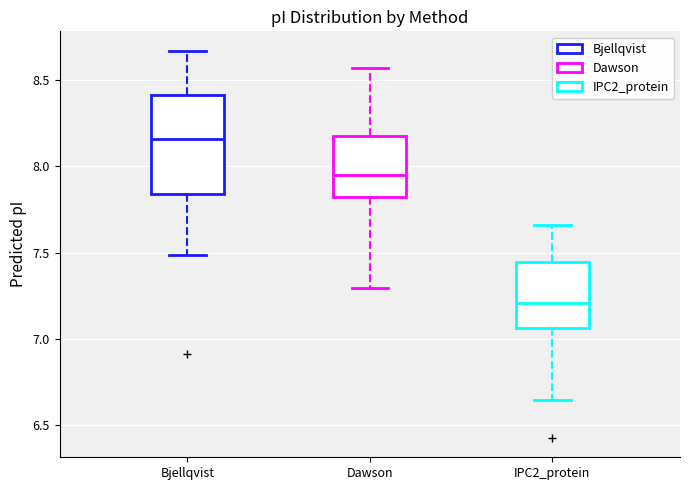

Comparing the boxes themselves (not the whiskers), which one is the tallest?

Bjellqvist